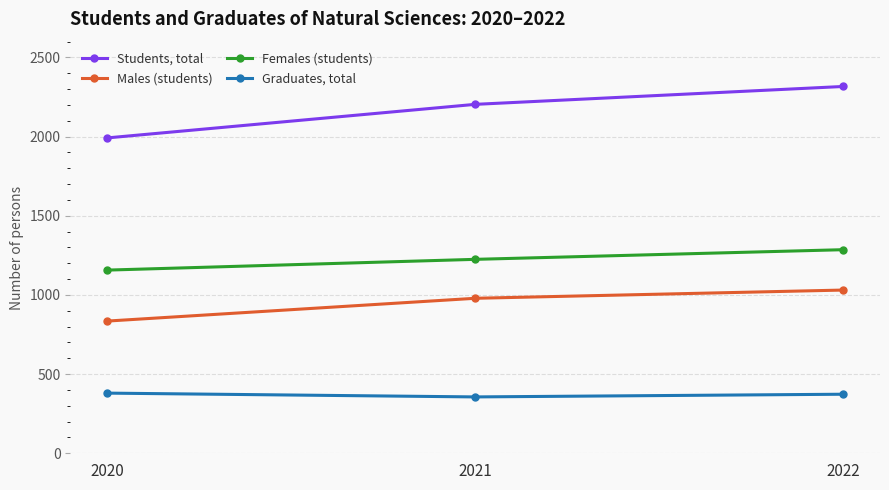

What is the highest value of the Females (students) series?

1286